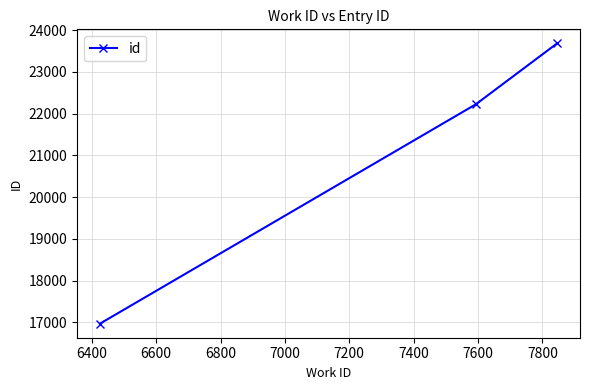

What is the smallest value displayed?

16967